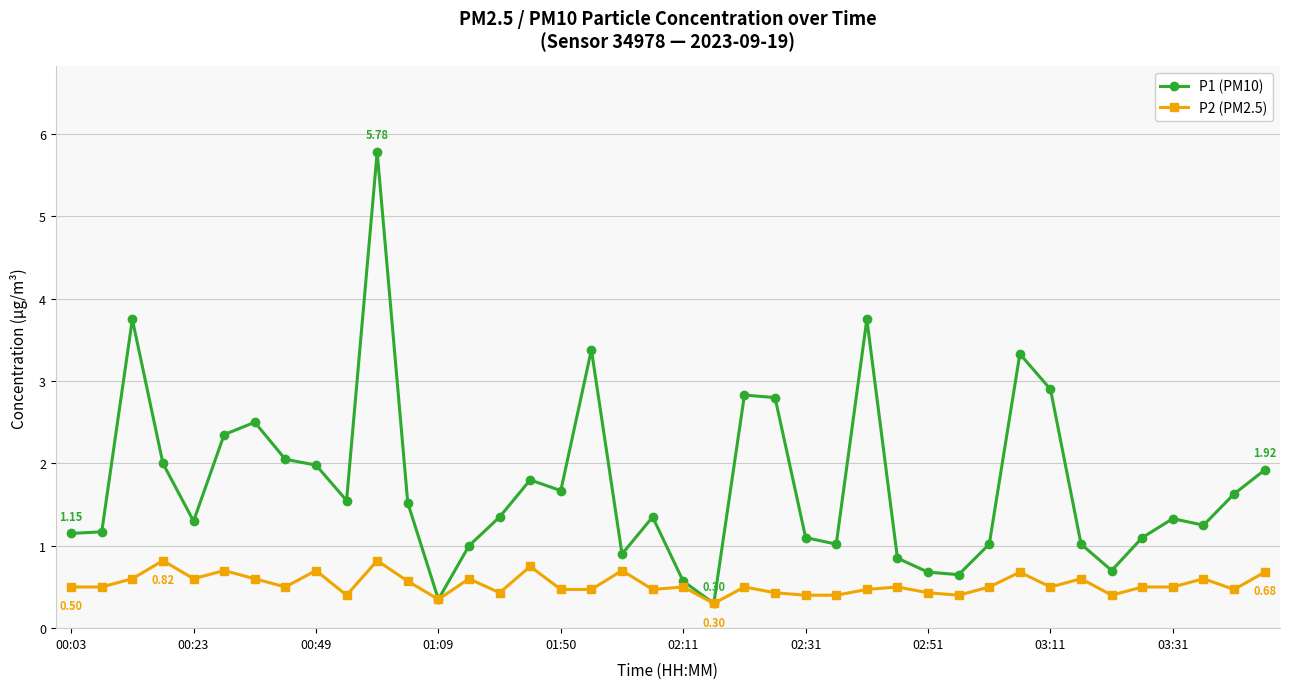

Which series has the largest total across all categories?

P1 (PM10)